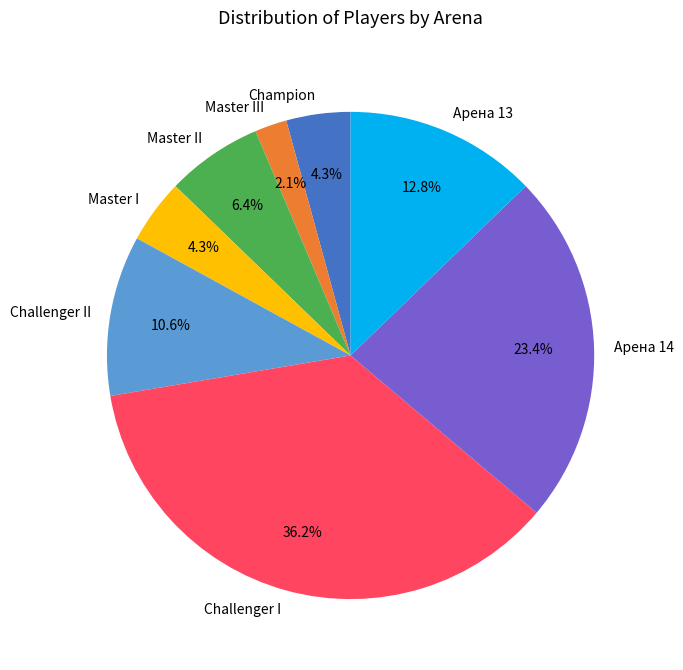

Which slice is the largest?

Challenger I